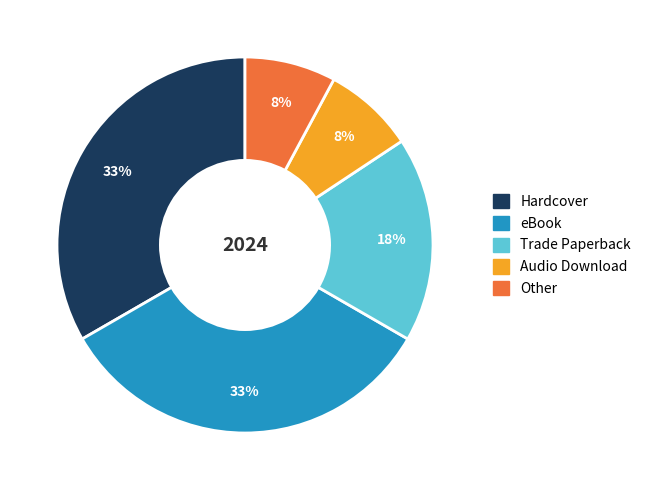

Do eBook and Hardcover together represent more than half of the pie?

Yes